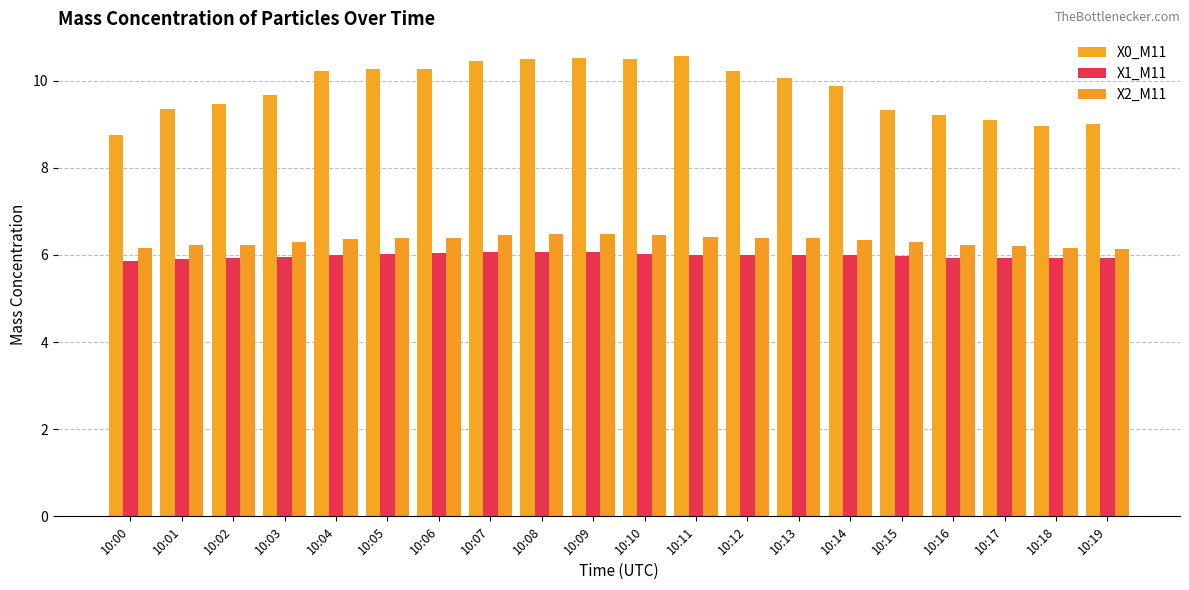

How many bars are there in each group?

3